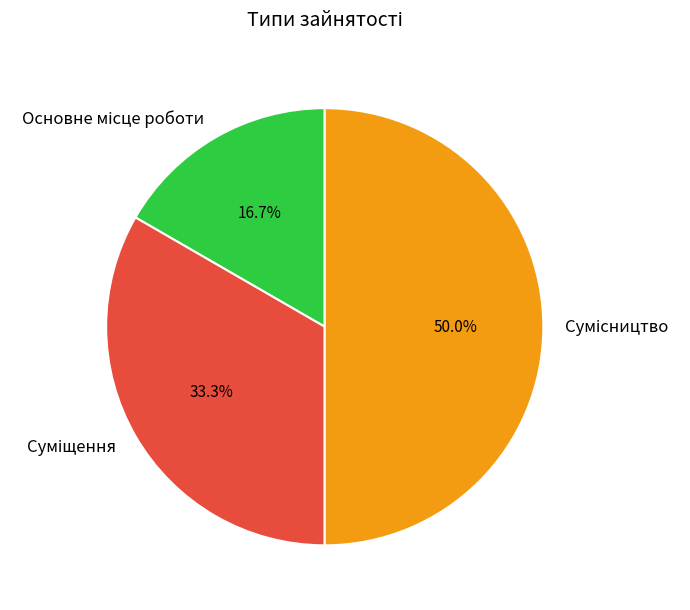

Is there any slice that represents more than half of the pie?

No